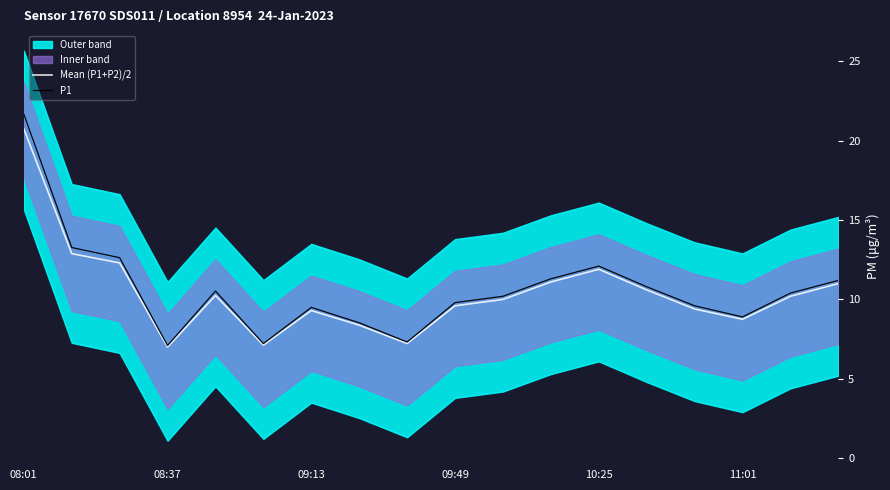

What is the difference between the maximum and second lowest values in the P1 series?

14.5